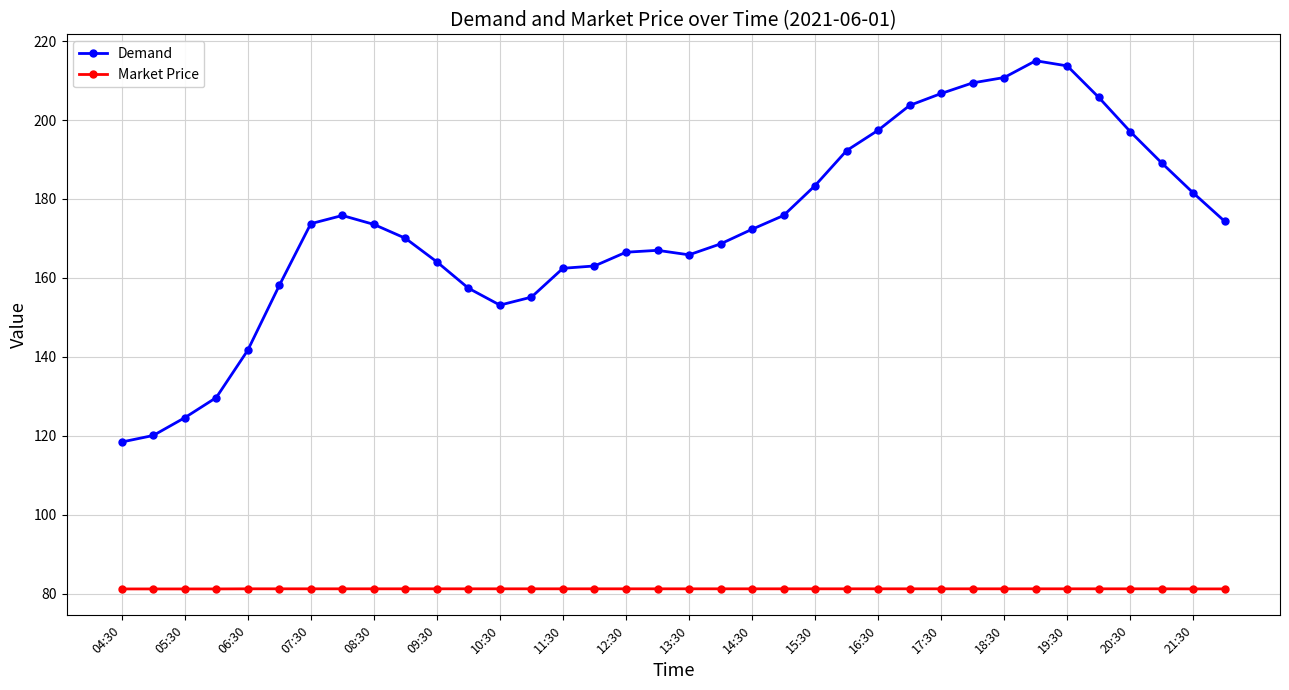

True or false: Market Price and Demand intersect in this chart.

False